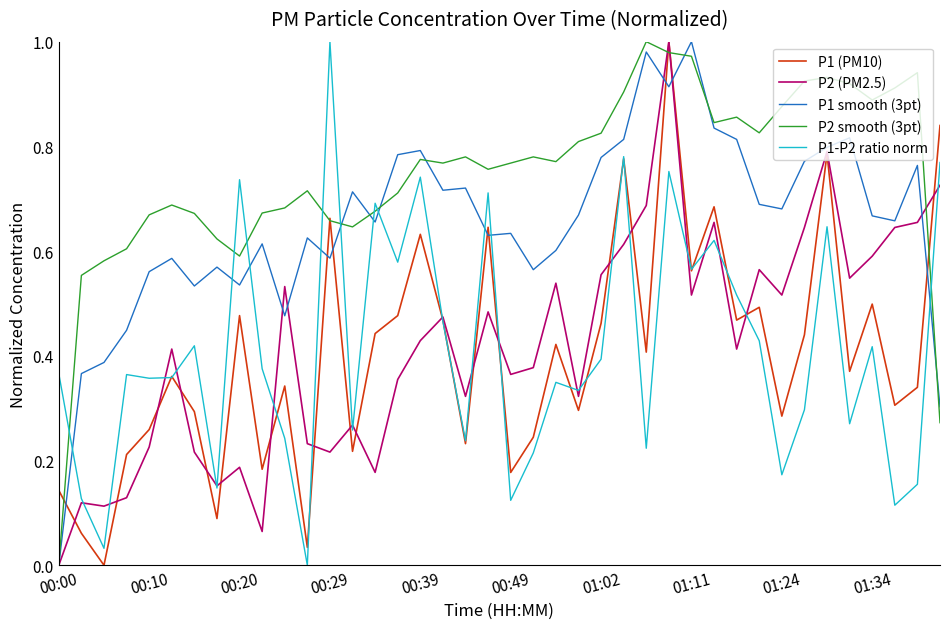

Which series has the largest total across all categories?

P2 smooth (3pt)